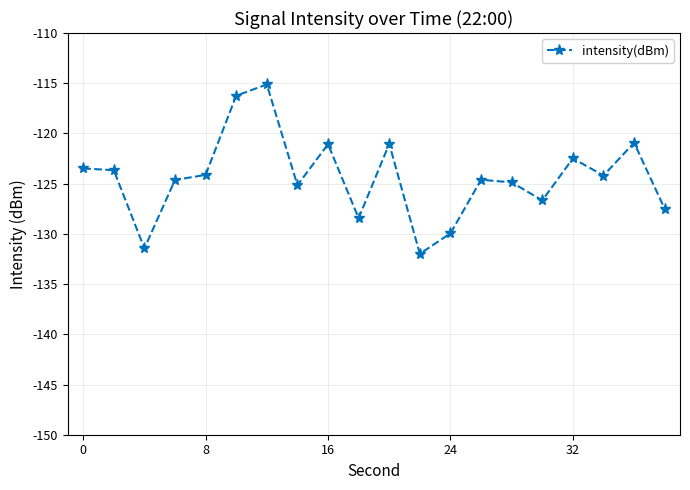

True or false: there are more than 1 points higher than both neighbors.

True